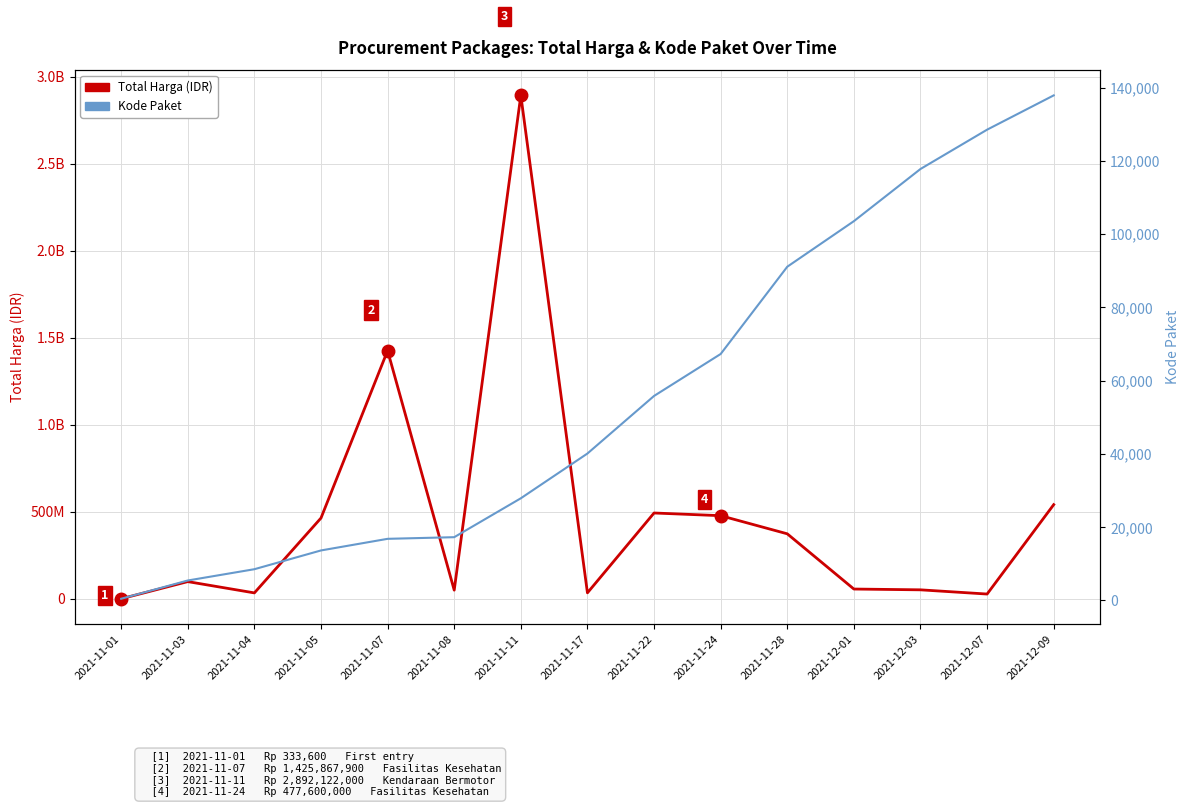

Where does the Total Harga (IDR) series first go above 98772570?

2021-11-05